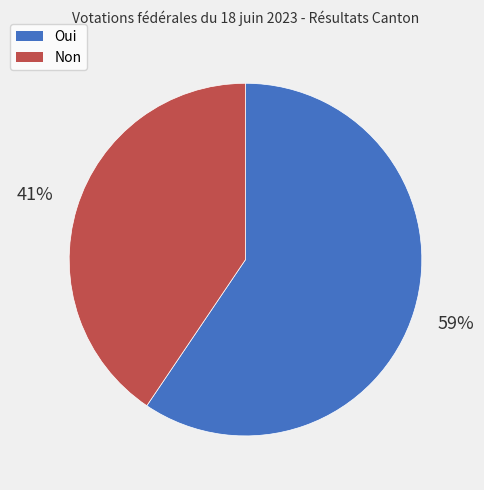

Is the sum of Non and Oui greater than half?

Yes